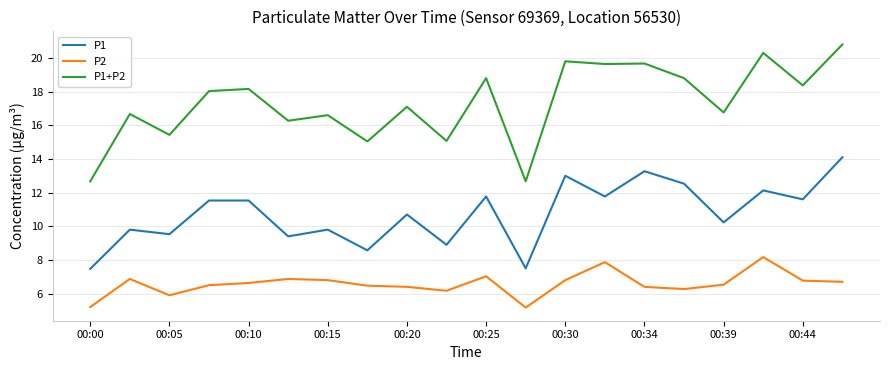

What is the average value of the P1 series?

10.8